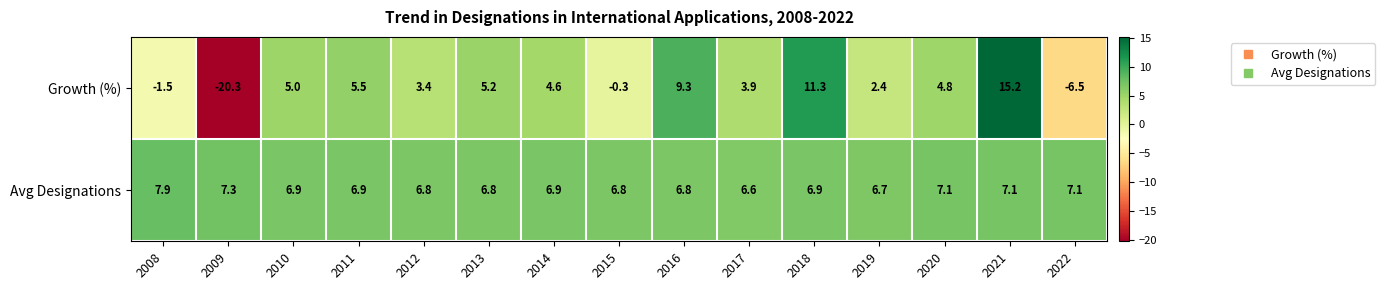

The value of Growth (%) at 2013 is 2.0. True or false?

False